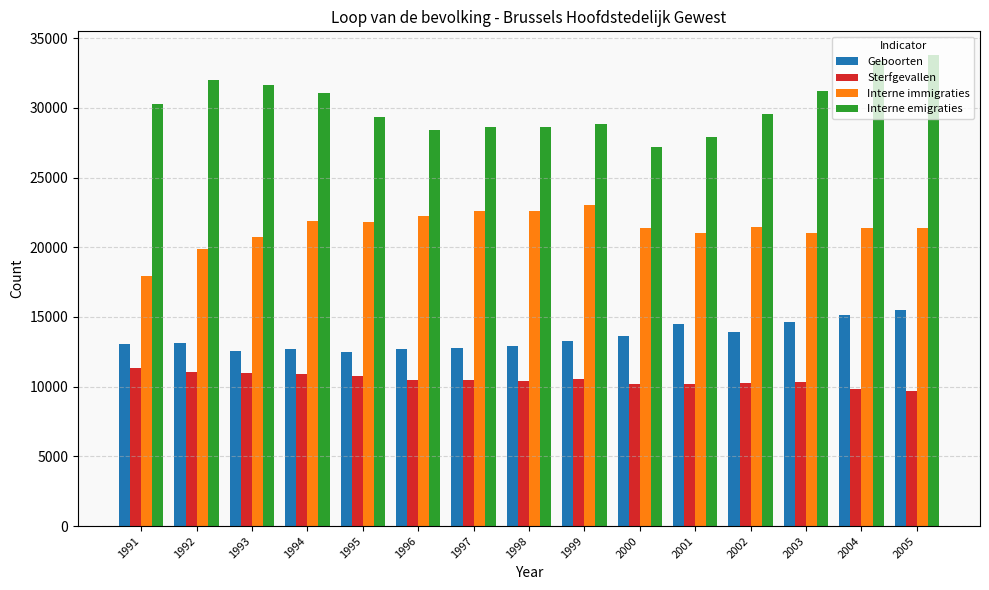

Rank the series by their maximum value, from highest to lowest.

Interne emigraties, Interne immigraties, Geboorten, Sterfgevallen